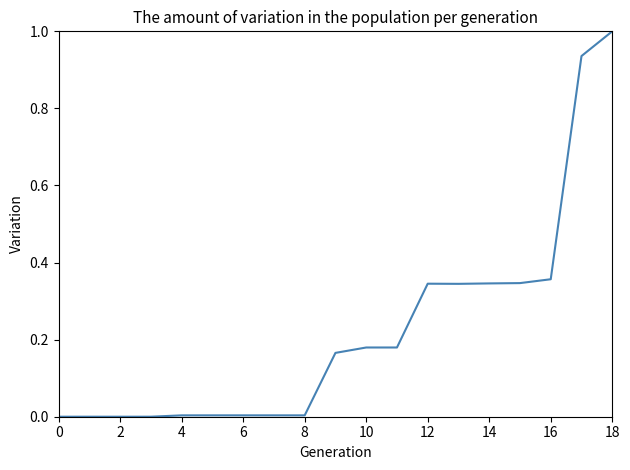

What is the difference between the maximum and minimum values?

1.0